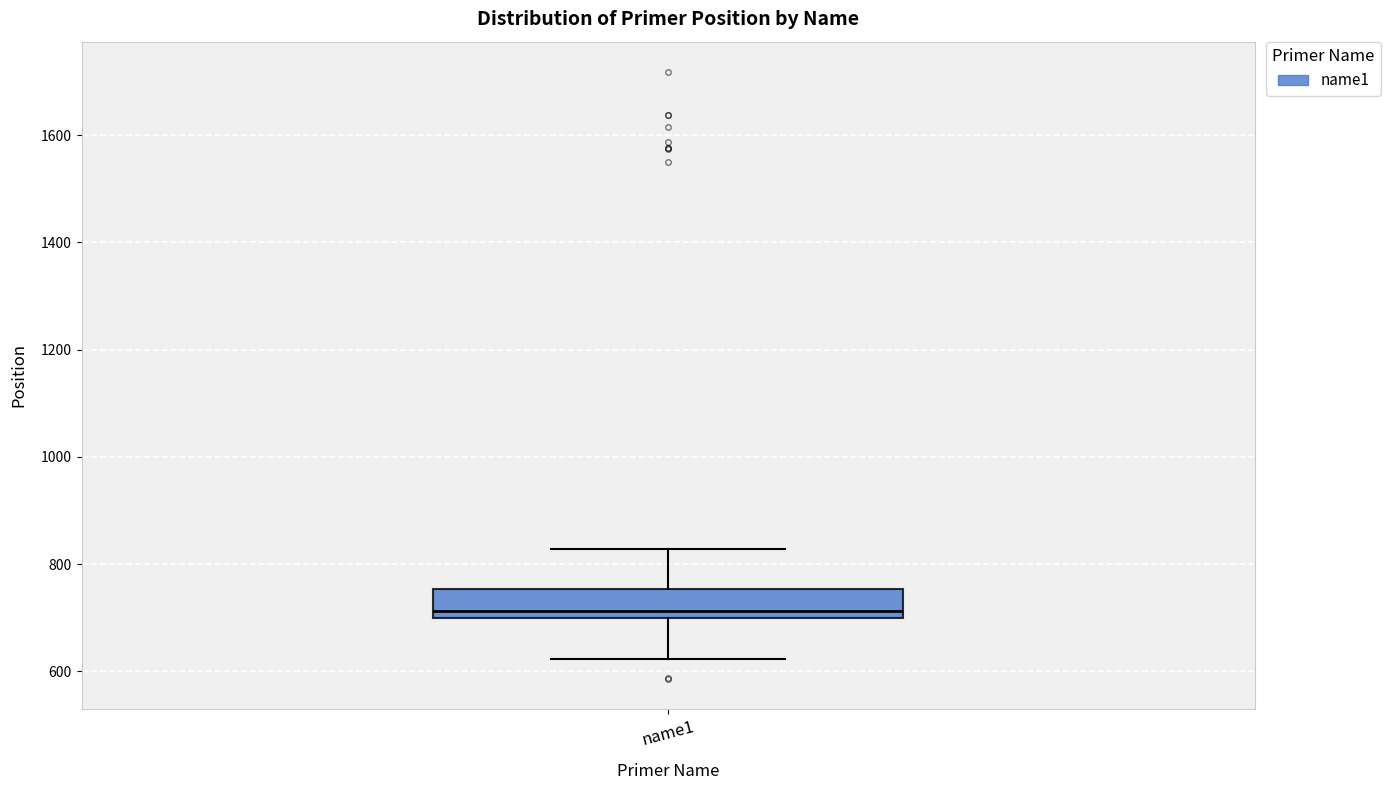

Transcribe this box plot: give where the median line is, the range the box spans, and where the two whiskers end, as read against the y-axis. The values are not printed on the chart, so give them approximately, as read against the axis.

median 720, box 700 to 760, whiskers 620 to 820